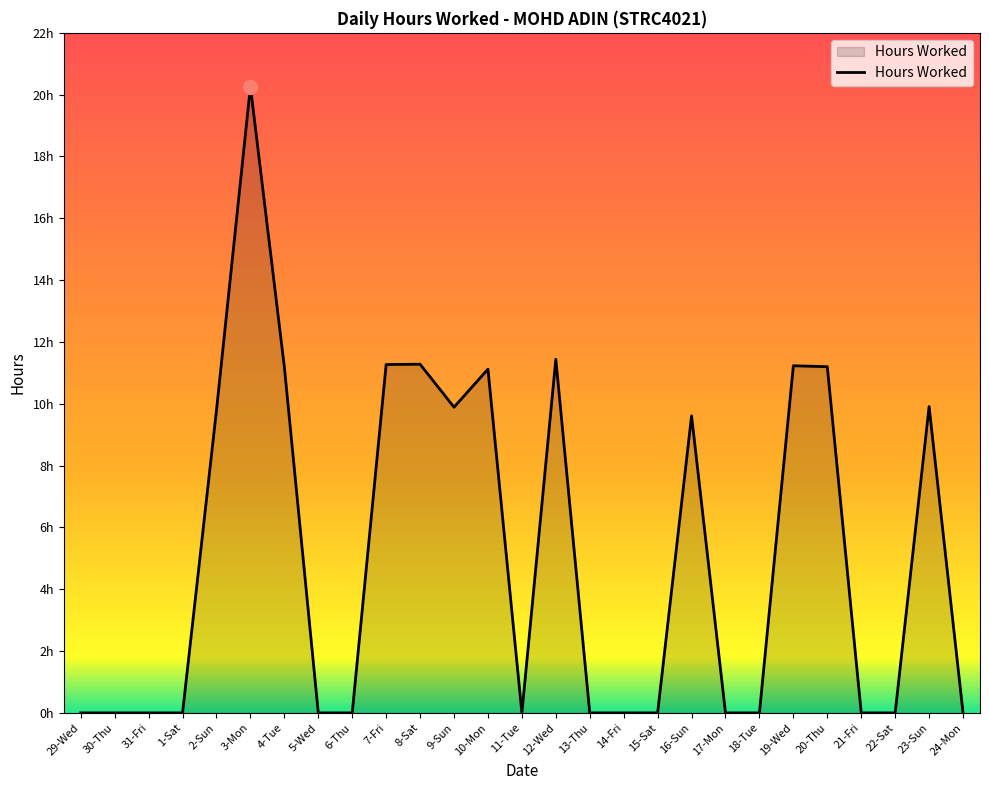

Is this an area chart (filled region under the line)?

Yes